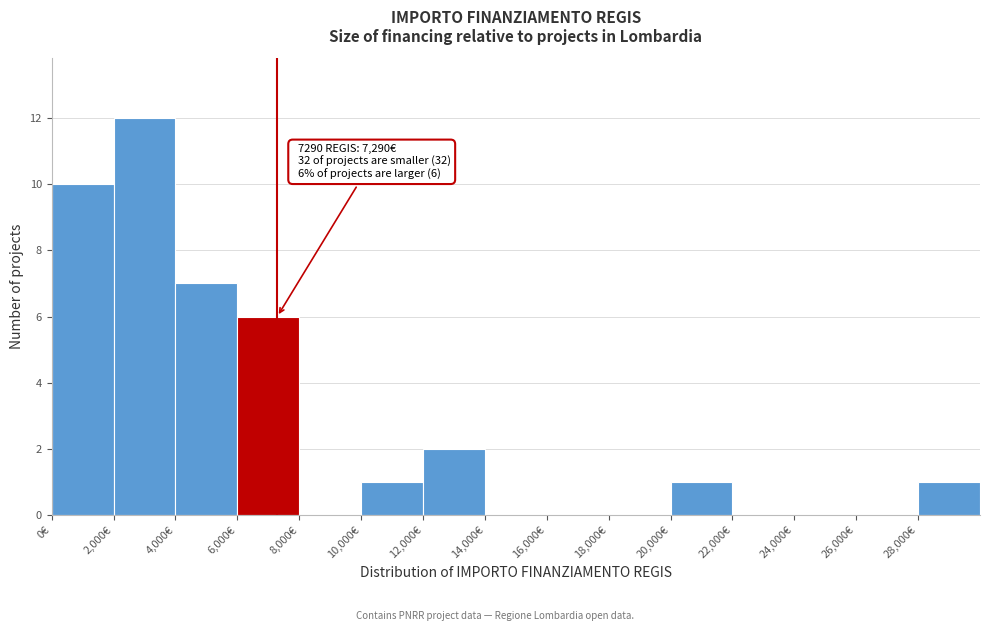

Over which range of the x-axis is the bar tallest?

2000 to 4000